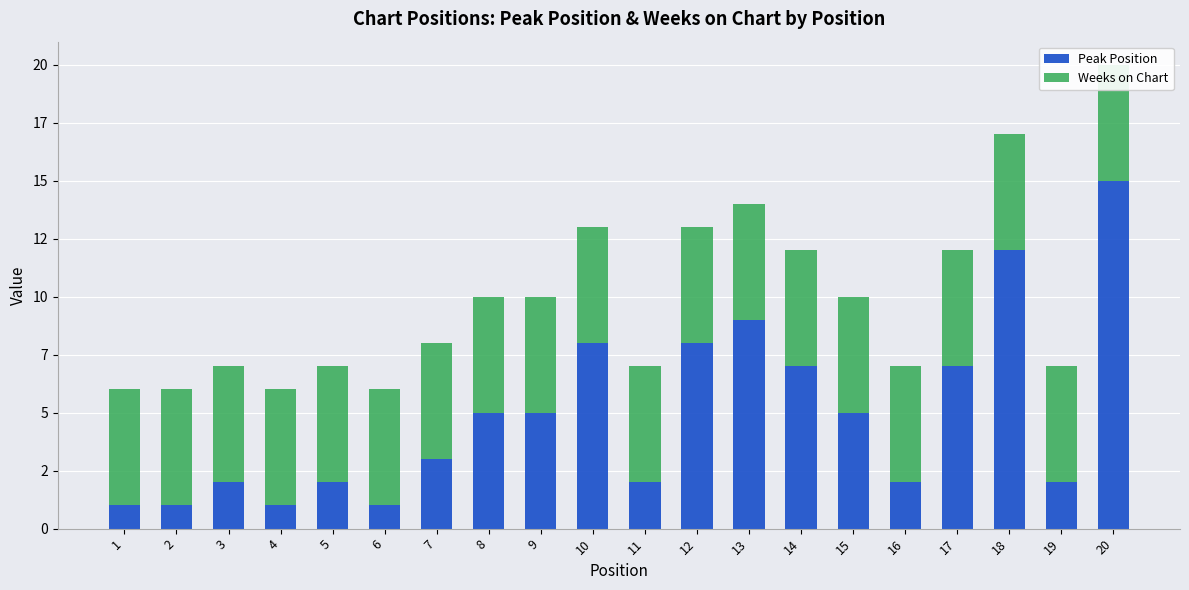

How many data points does each series have?

20